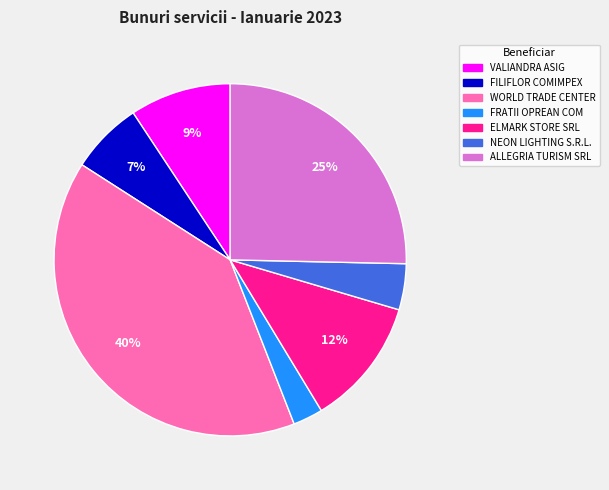

To the nearest percent, what is the difference between the largest and smallest slice percentages?

37%